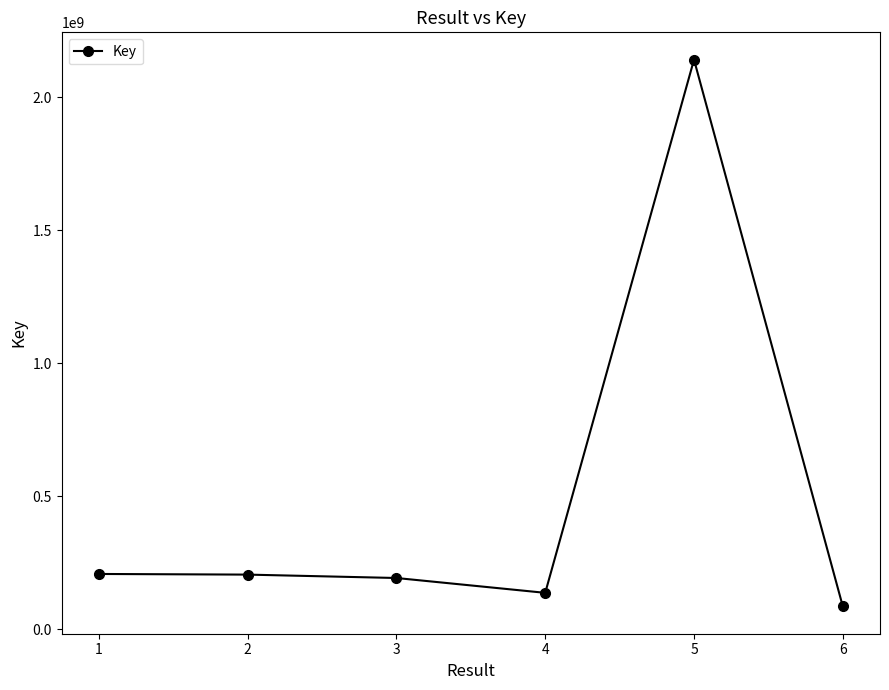

Which category has the highest value across all series?

5